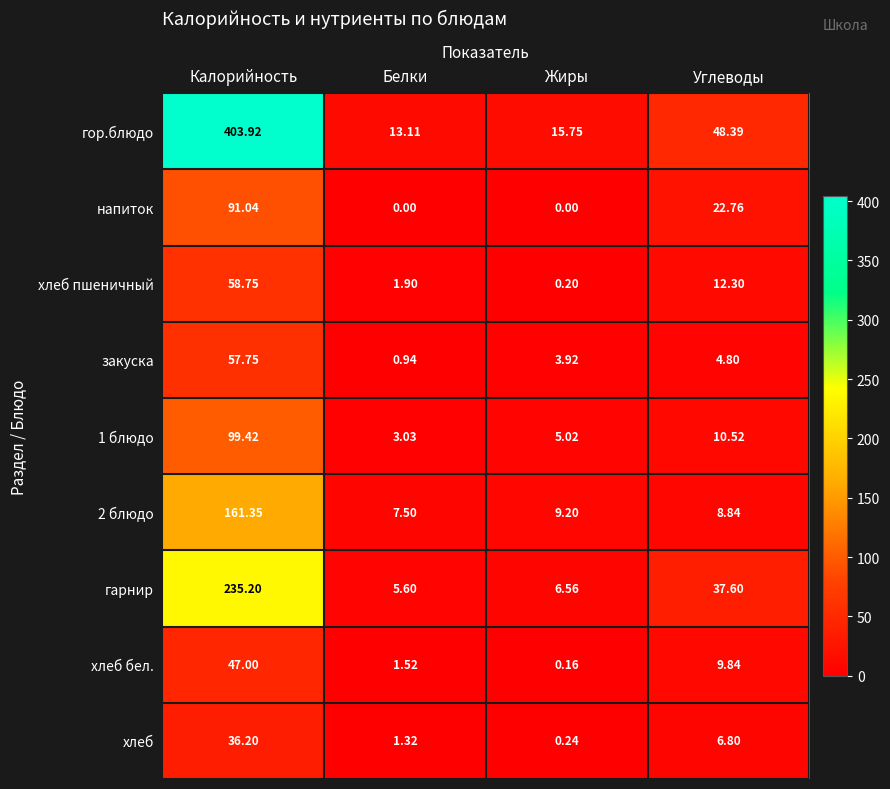

Which series changed the most between Белки and Жиры?

закуска